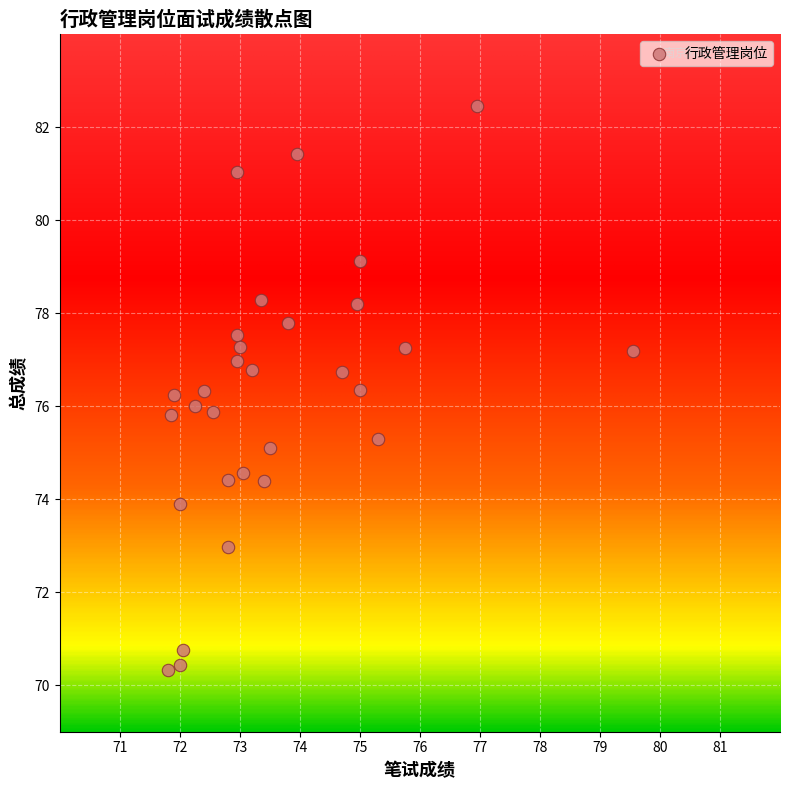

What is the range of X values (max minus min)?

7.8